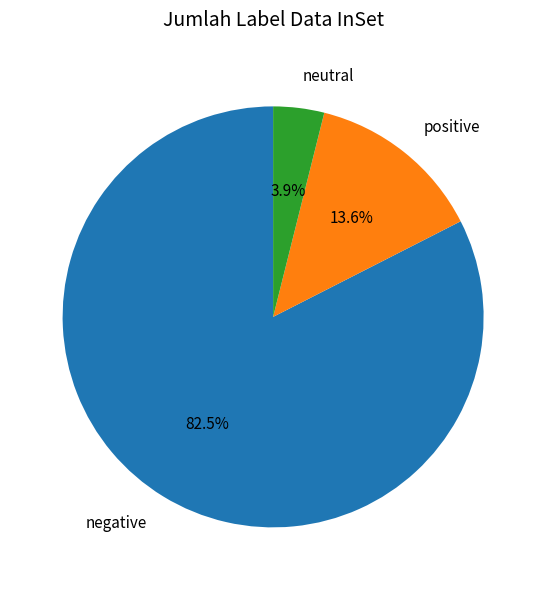

What portion of the pie excludes positive?

86.4%